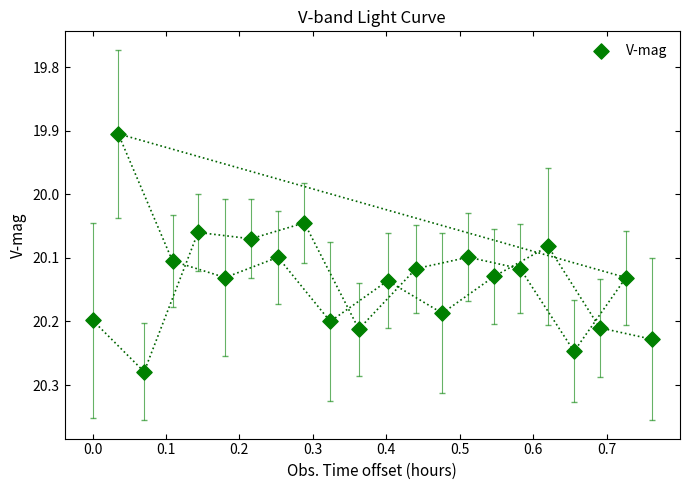

What is the range of X values (max minus min)?

0.8